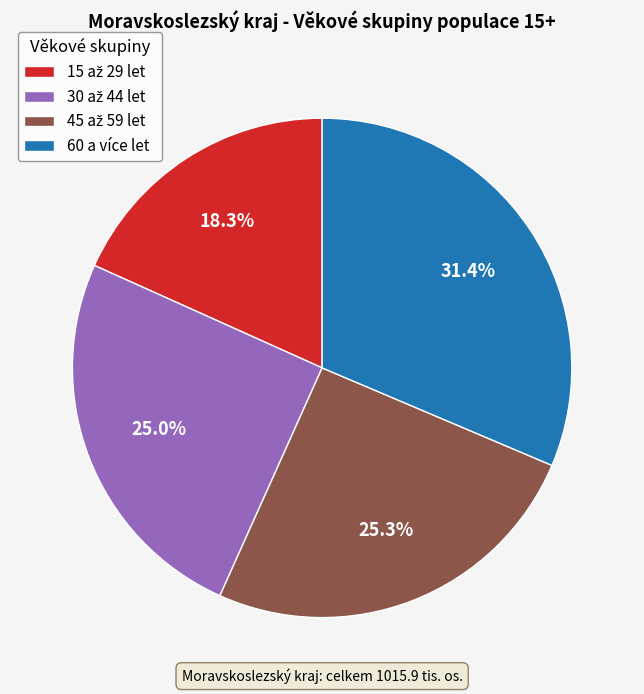

What portion of the pie excludes 60 a více let?

68.6%